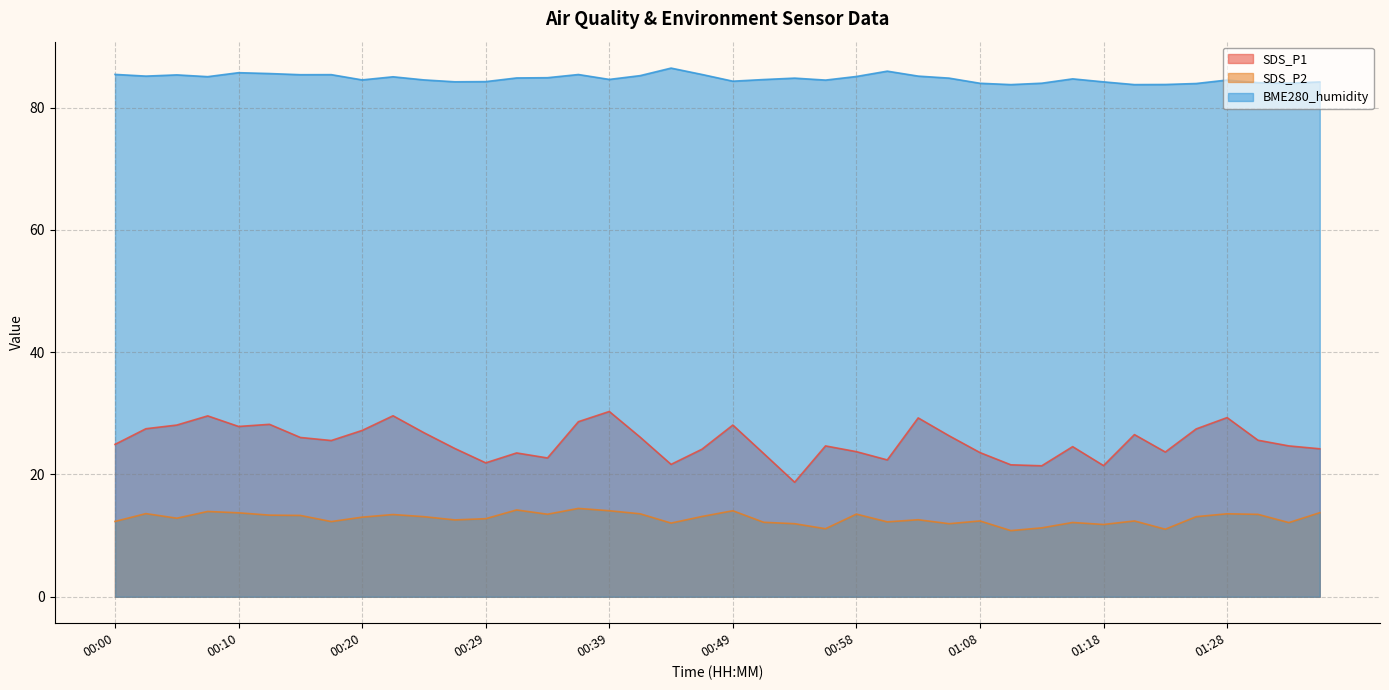

Is the value of SDS_P2 at 00:05 greater than the value of SDS_P1 at 01:13?

No